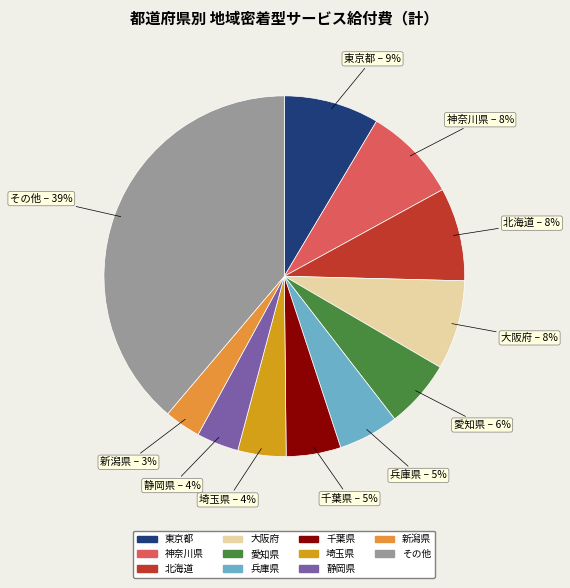

Is there a majority slice in this chart?

No